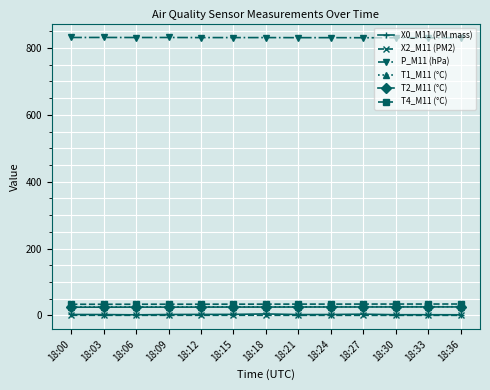

True or false: X0_M11 (PM mass) and X2_M11 (PM2) cross at least once.

False